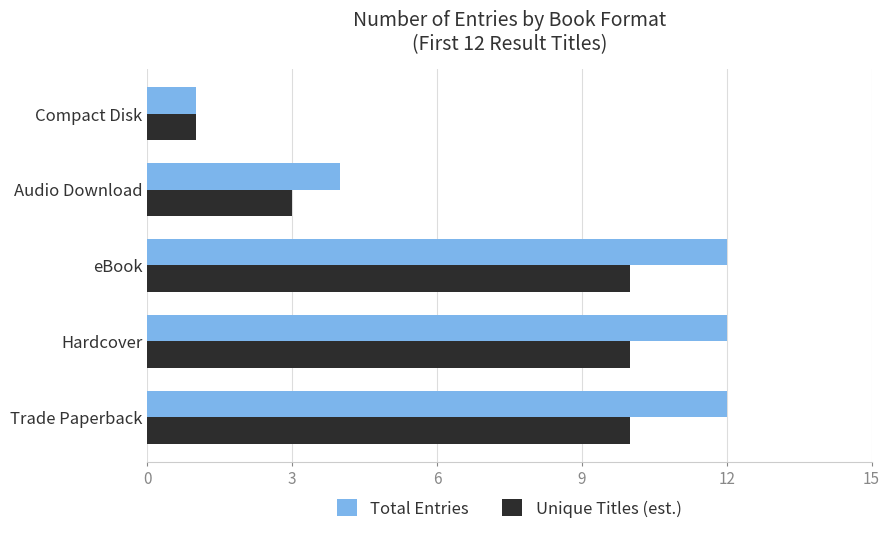

At Trade Paperback, list the series in order from largest to smallest.

Total Entries, Unique Titles (est.)